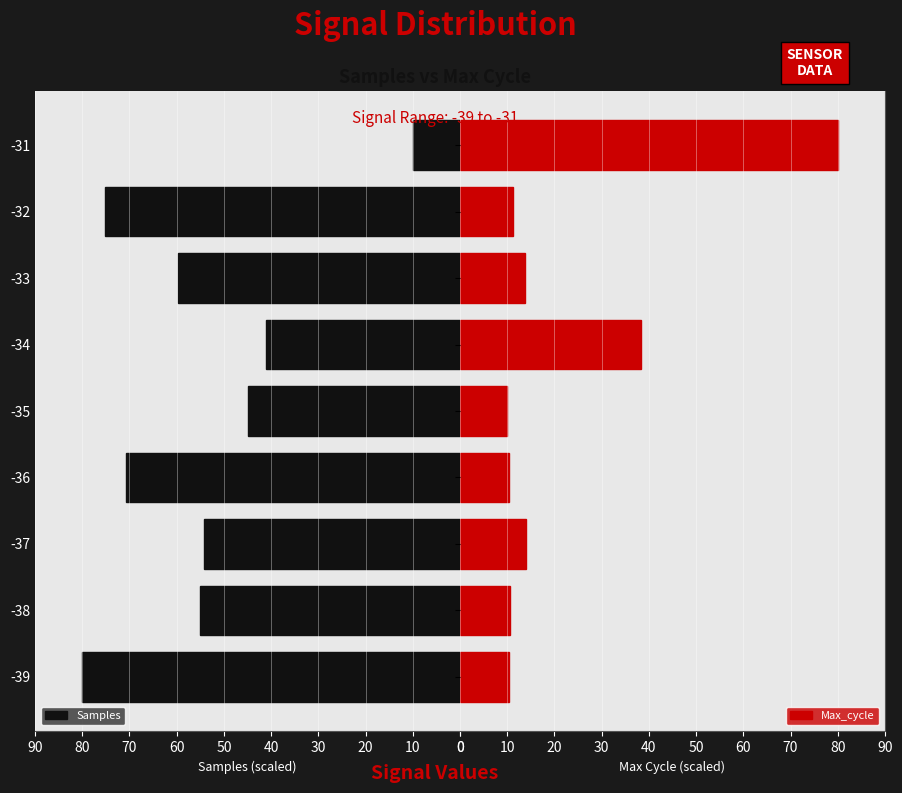

True or false: Samples has a value of 37.6 at -33.

False